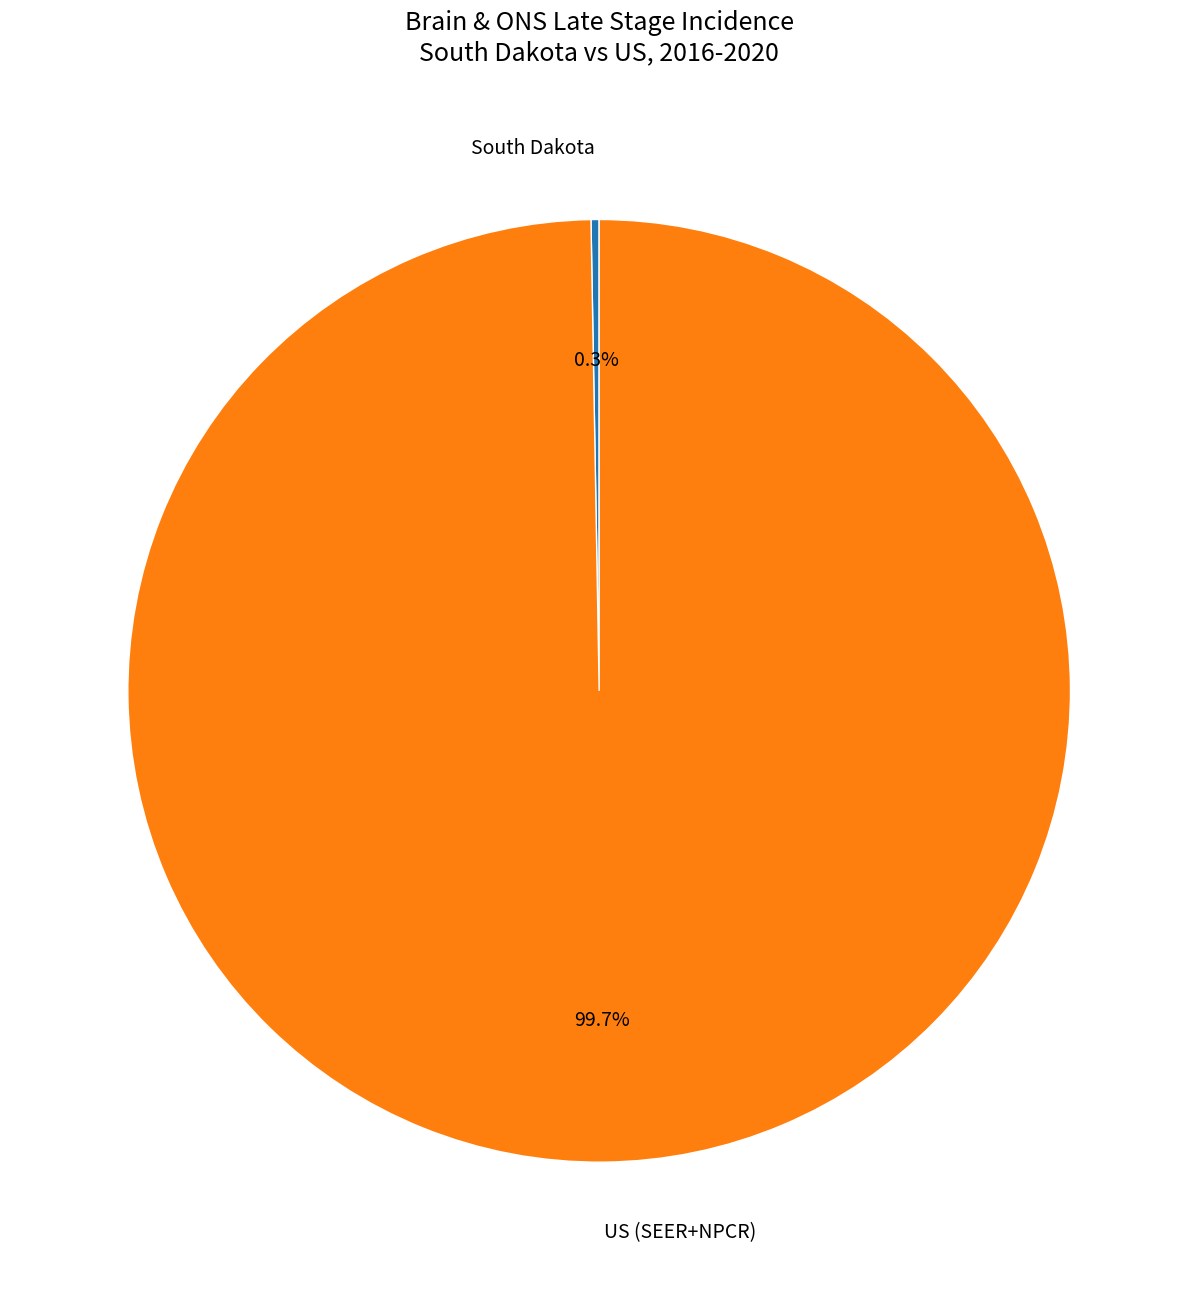

What portion of the pie excludes US (SEER+NPCR)?

0.3%